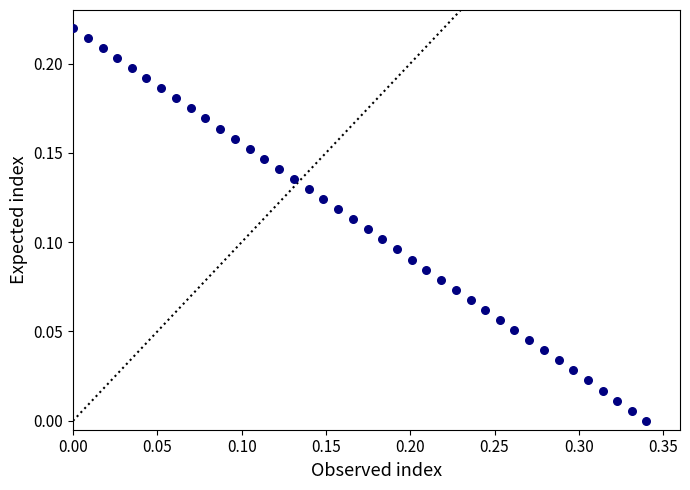

What is the range of X values (max minus min)?

0.3